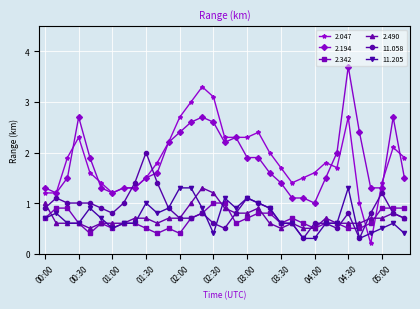

How many values in the 2.194 series exceed 1?

32